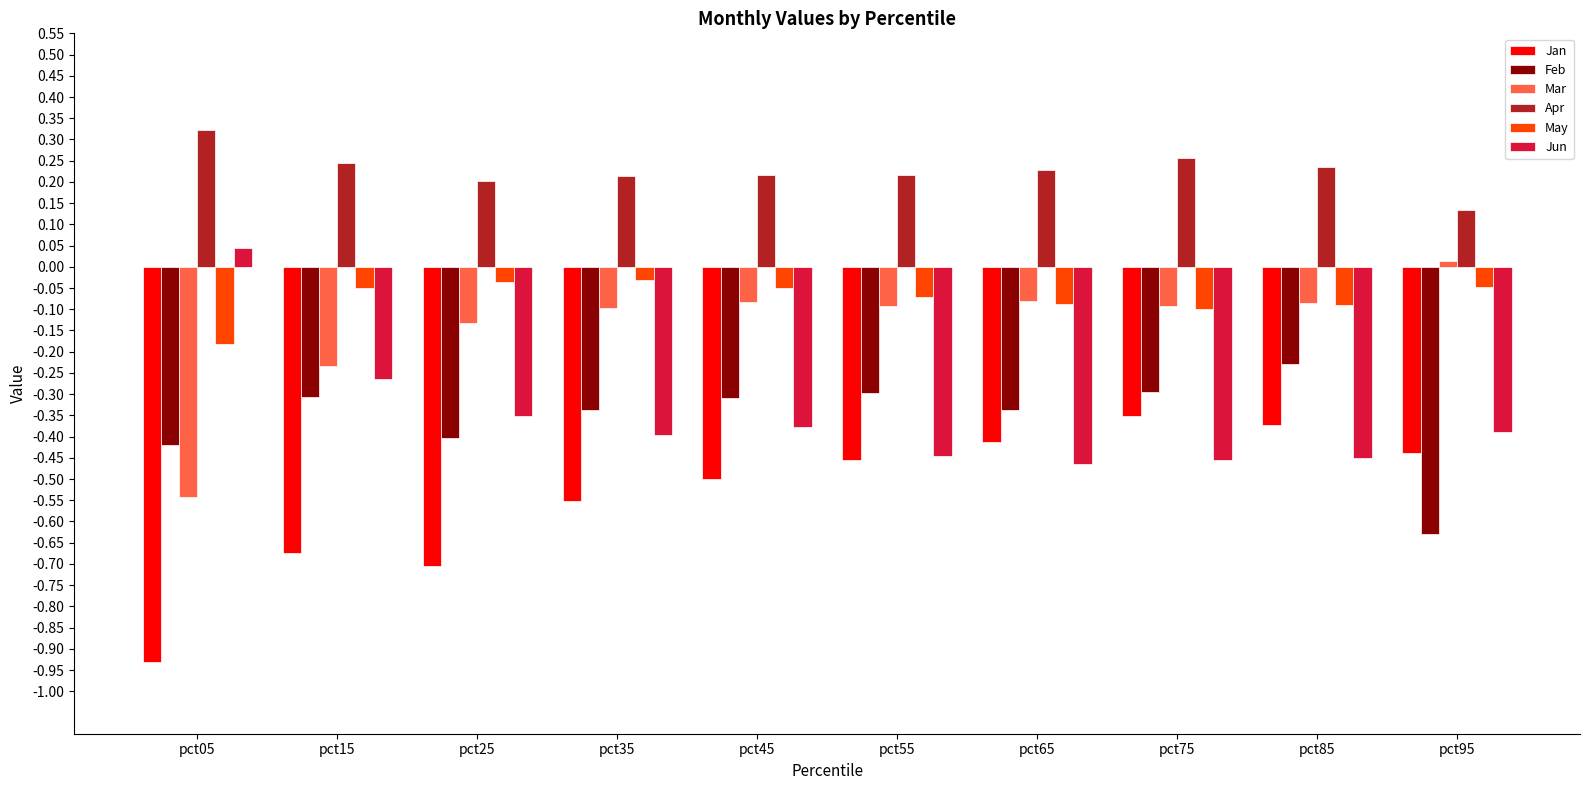

The value of Jun at pct95 is -0.1. True or false?

False